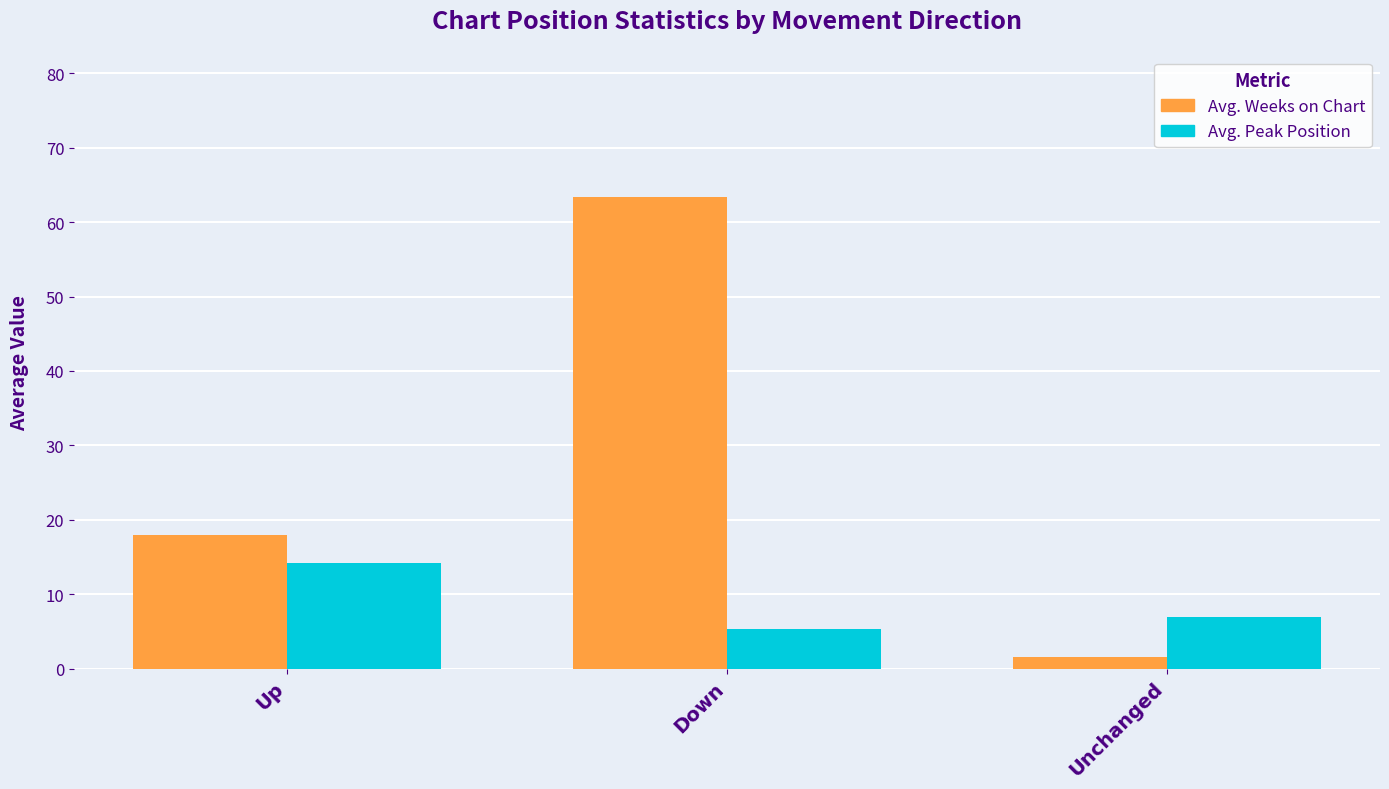

What is the difference between the Avg. Peak Position values at Down and Up?

8.8